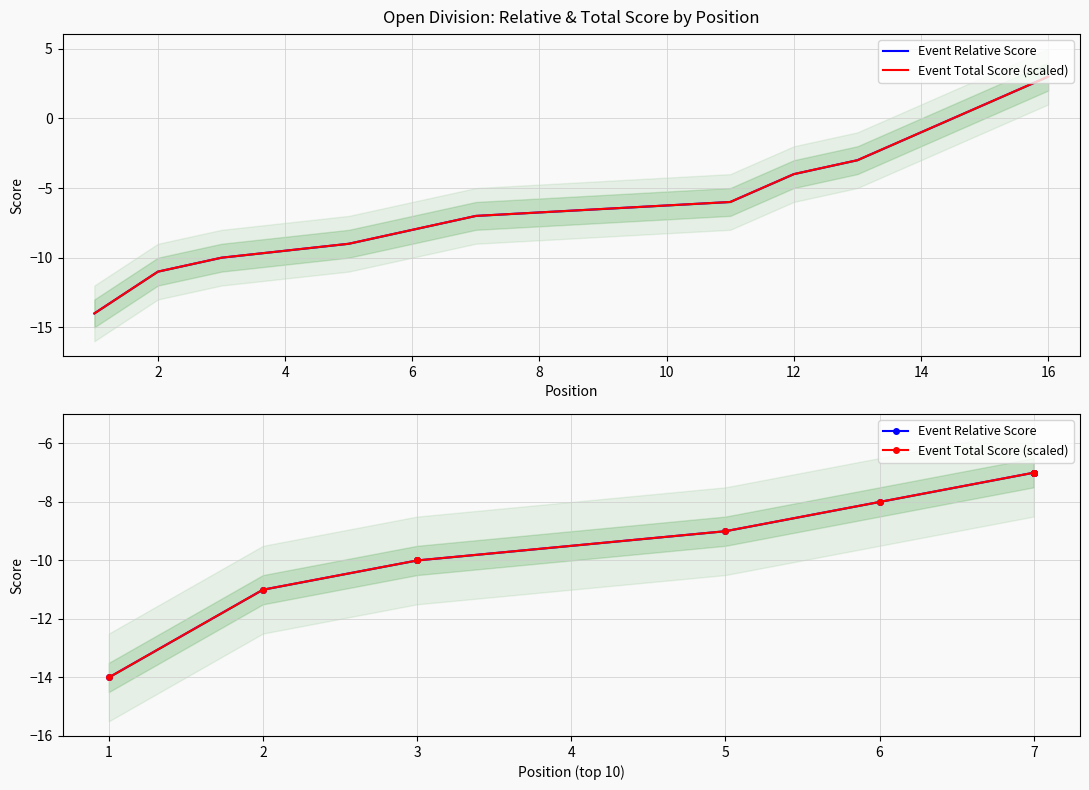

Does the chart display data point markers on the line(s)?

No